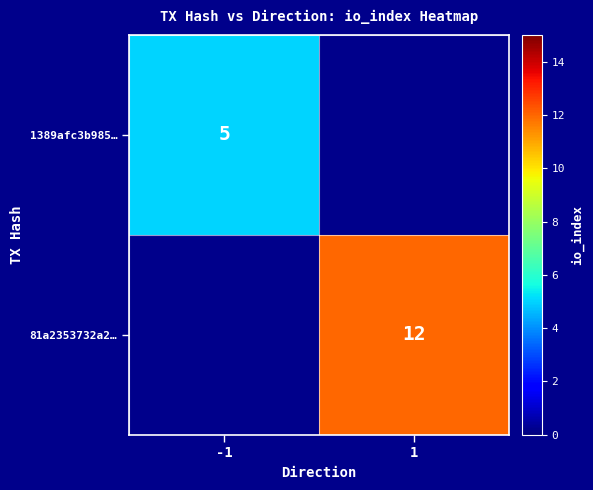

True or false: 81a2353732a2… has a value of 18.1 at 1.

False